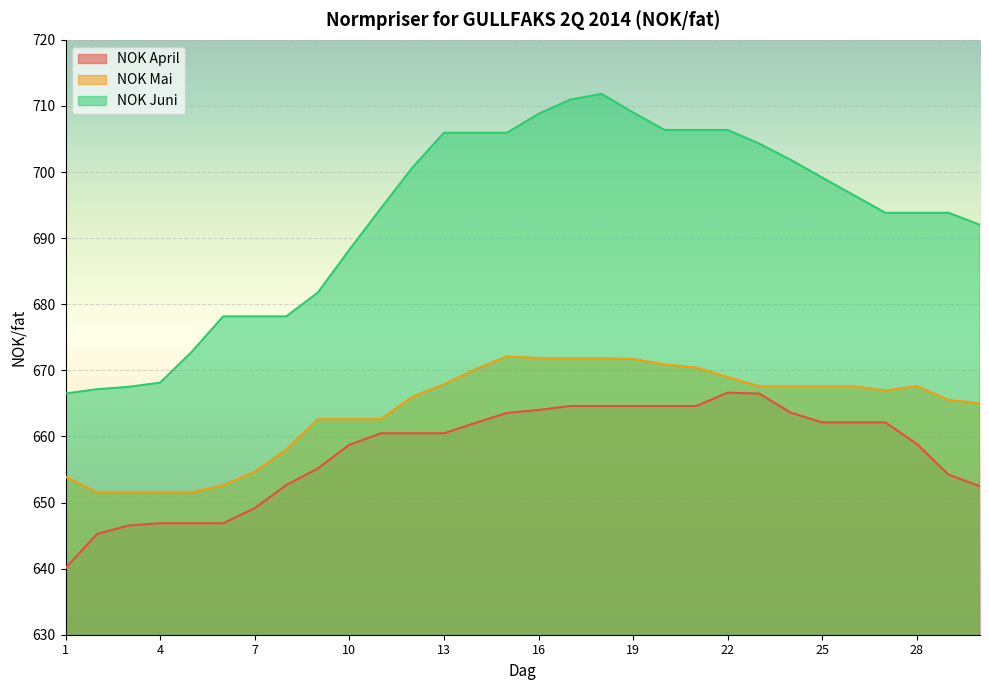

How many values in the NOK Juni series are below 696?

15